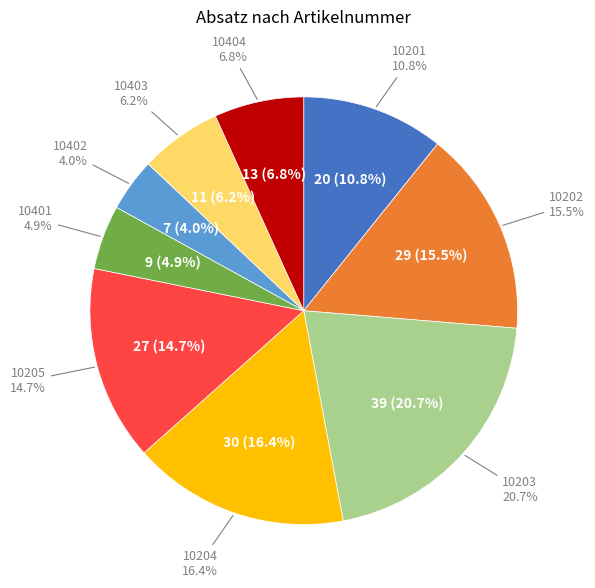

Combined, do 10203 and 10404 account for over 50%?

No